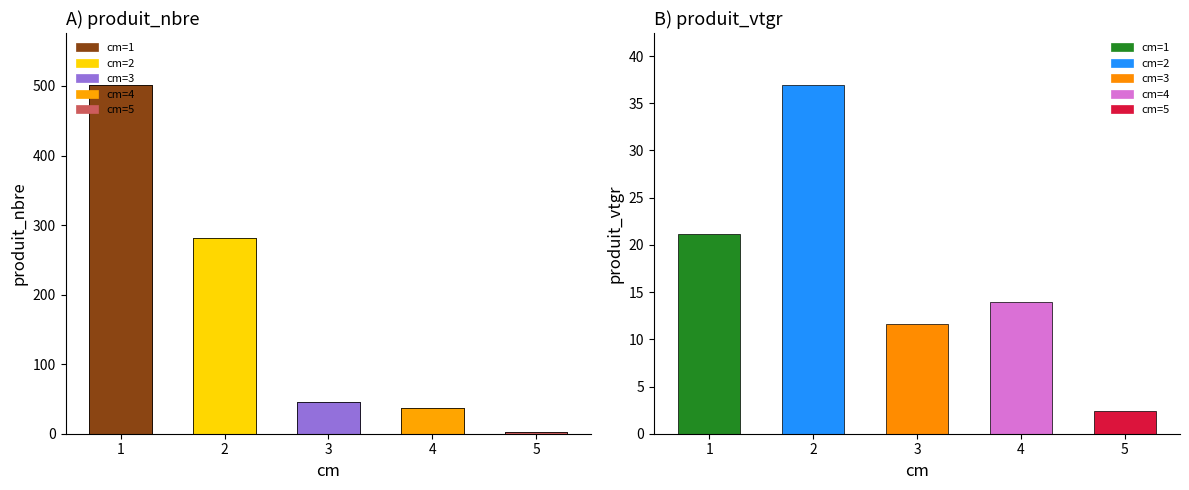

Is it true that produit_vtgr equals 9.2 at 4?

False